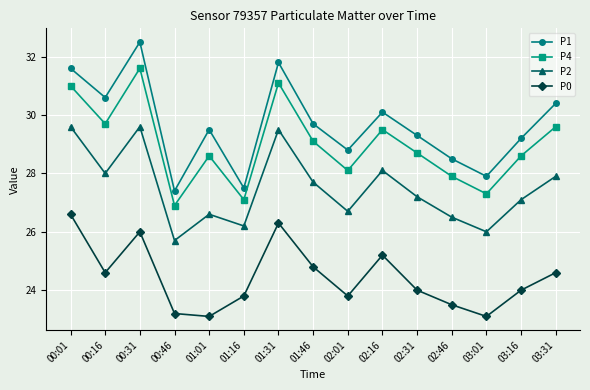

What is the label of the 14th point from the right?

00:16